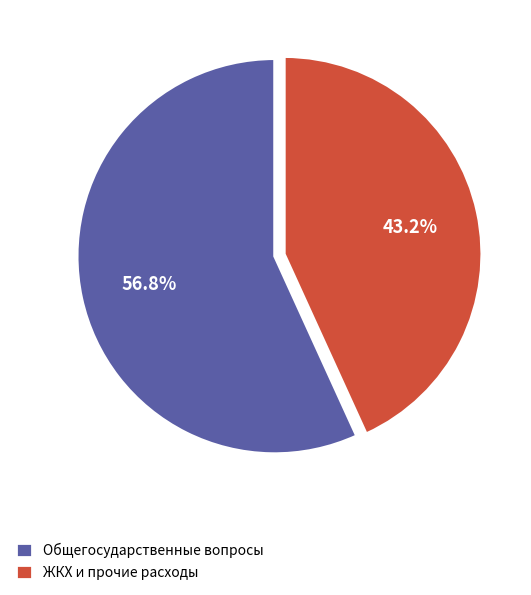

Rank the categories by value from highest to lowest.

Общегосударственные вопросы, ЖКХ и прочие расходы